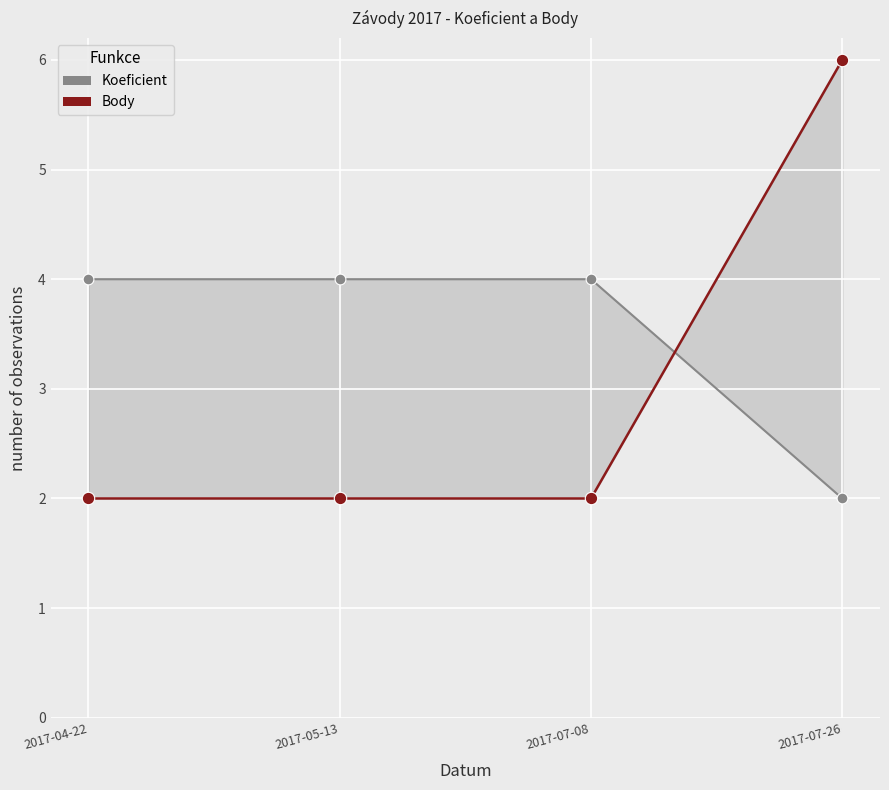

Which series has the widest spread of Y values?

Body